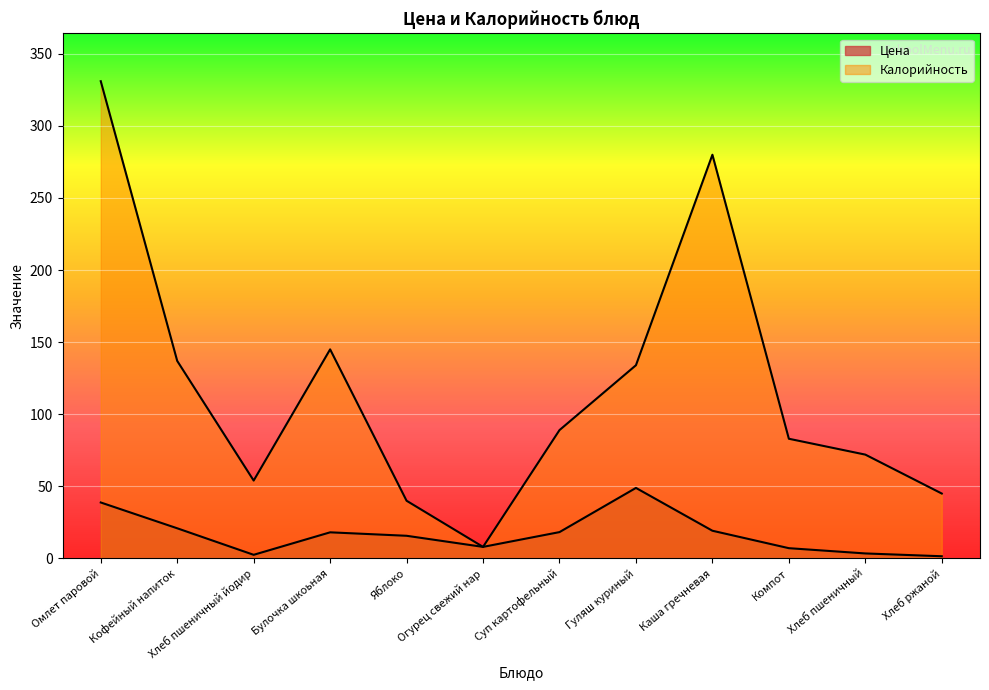

What is the total value across all series at Яблоко?

55.7